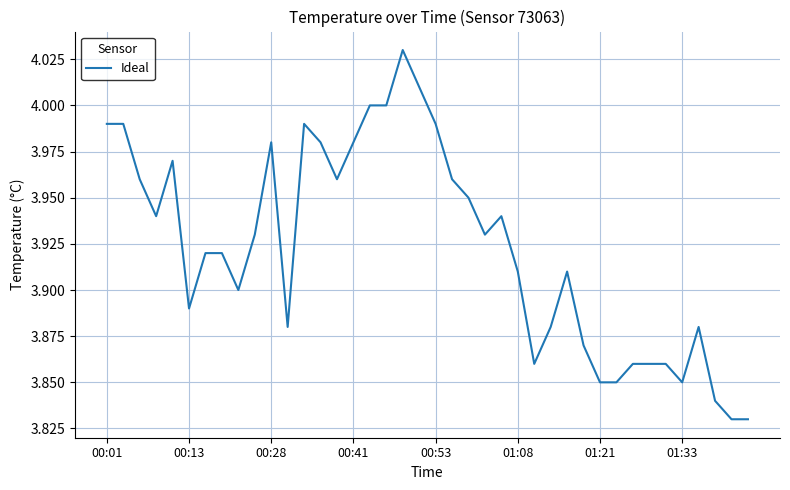

How many points are lower than both their immediate neighbors (excluding endpoints)?

8